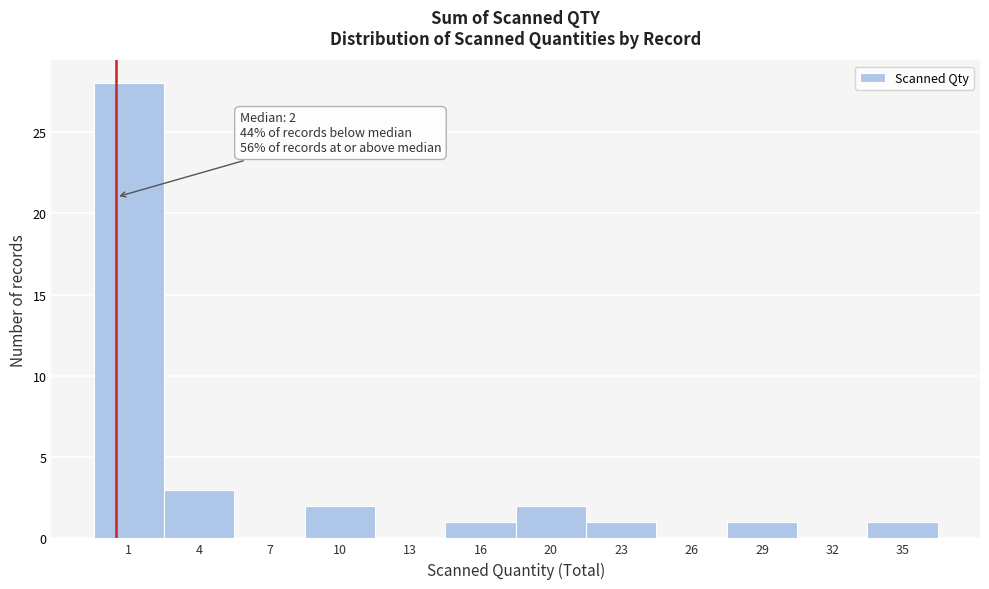

Reading left to right, extract all data points from this chart.

1=28	4=3	7=0	10=2	13=0	16=1	20=2	23=1	26=0	29=1	32=0	35=1